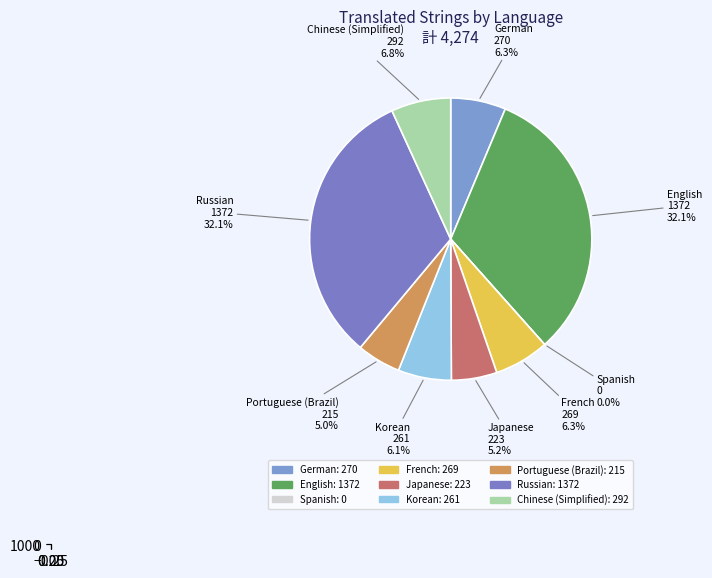

What is the total percentage of German and Chinese (Simplified)?

13.1%